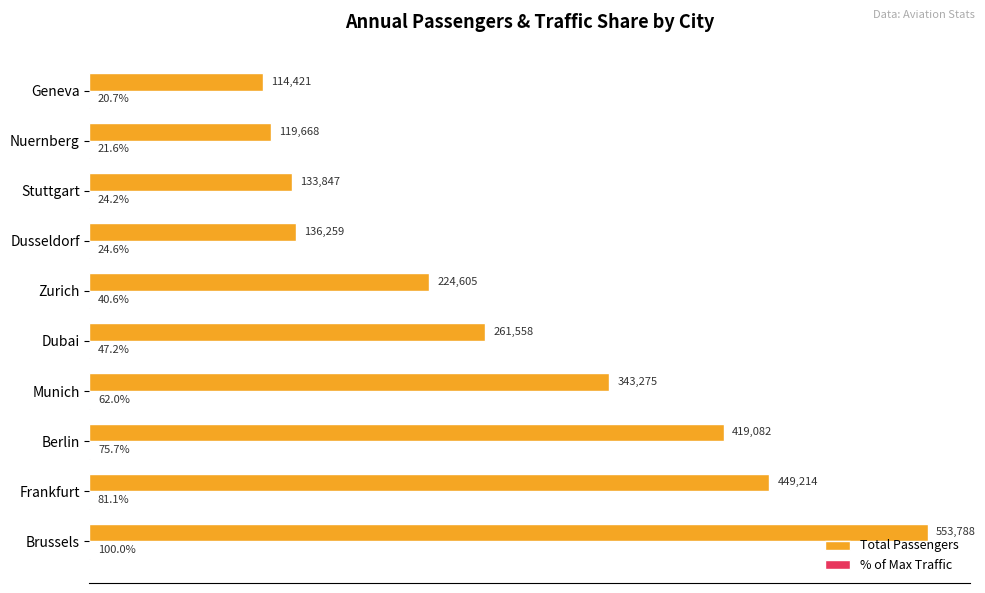

At which label does Total Passengers reach its peak?

Brussels